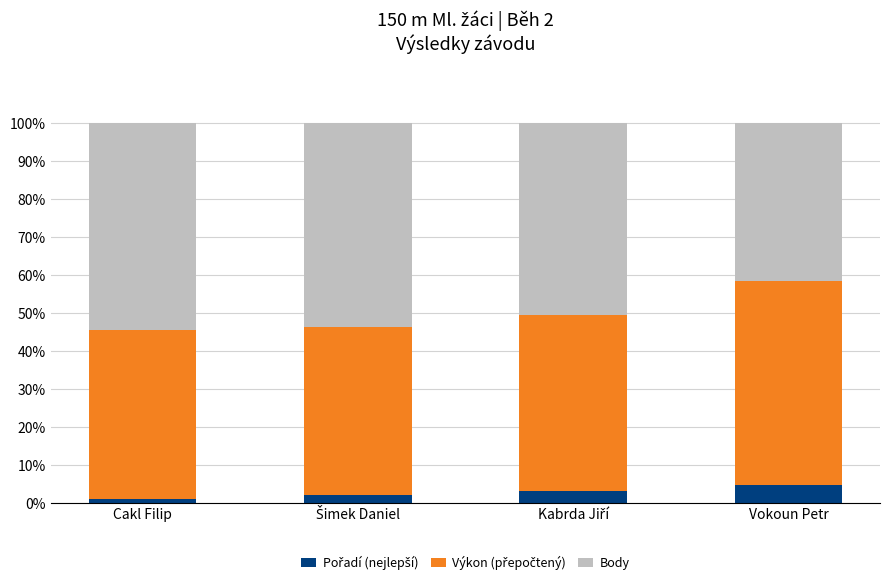

What is the total value across all series at Vokoun Petr?

100.0